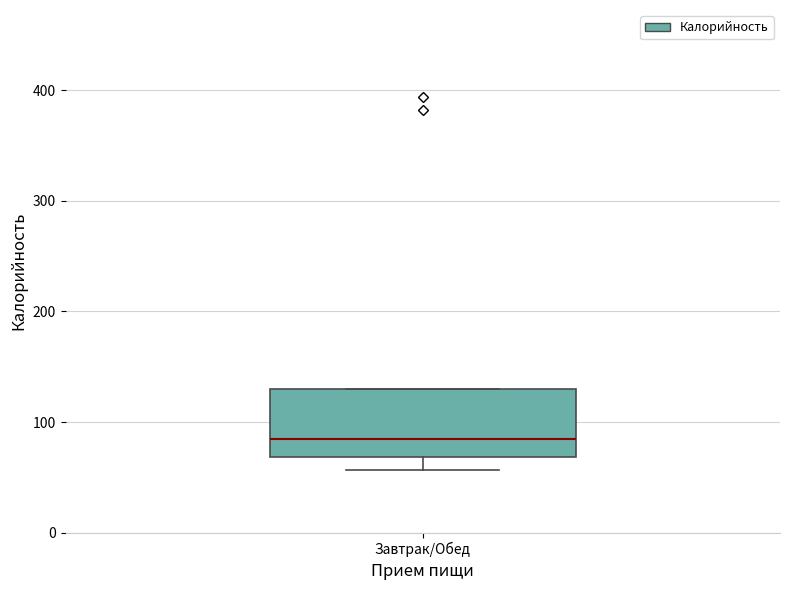

Transcribe this box plot: give where the median line is, the range the box spans, and where the two whiskers end, as read against the y-axis. The values are not printed on the chart, so give them approximately, as read against the axis.

median 90, box 70 to 130, whiskers 60 to 130